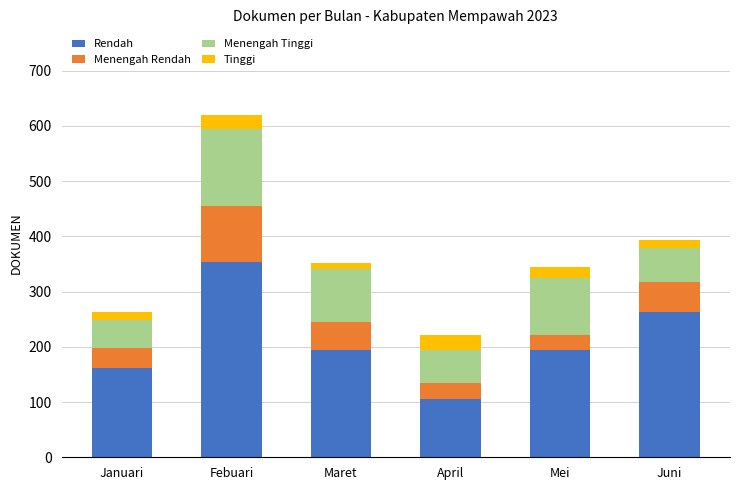

What is the total value across all series at Febuari?

620